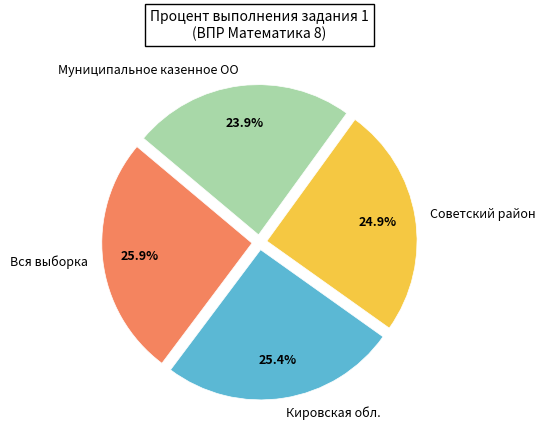

Do Советский район and Муниципальное казенное ОО together represent more than half of the pie?

No